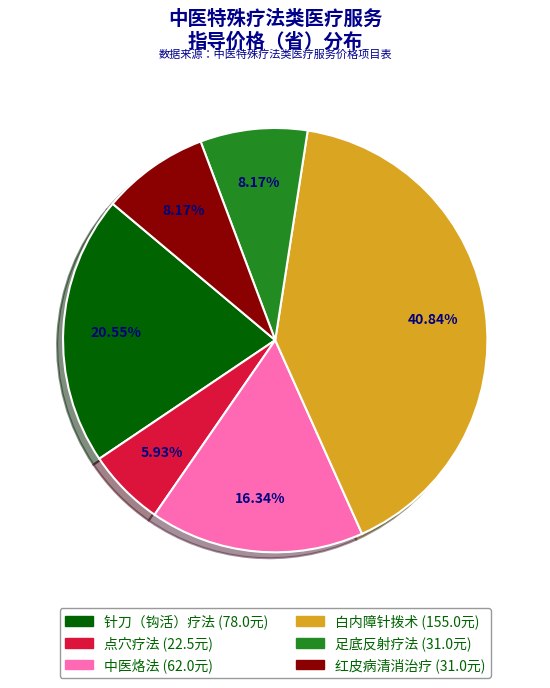

Is 红皮病清消治疗 the majority of the pie?

No